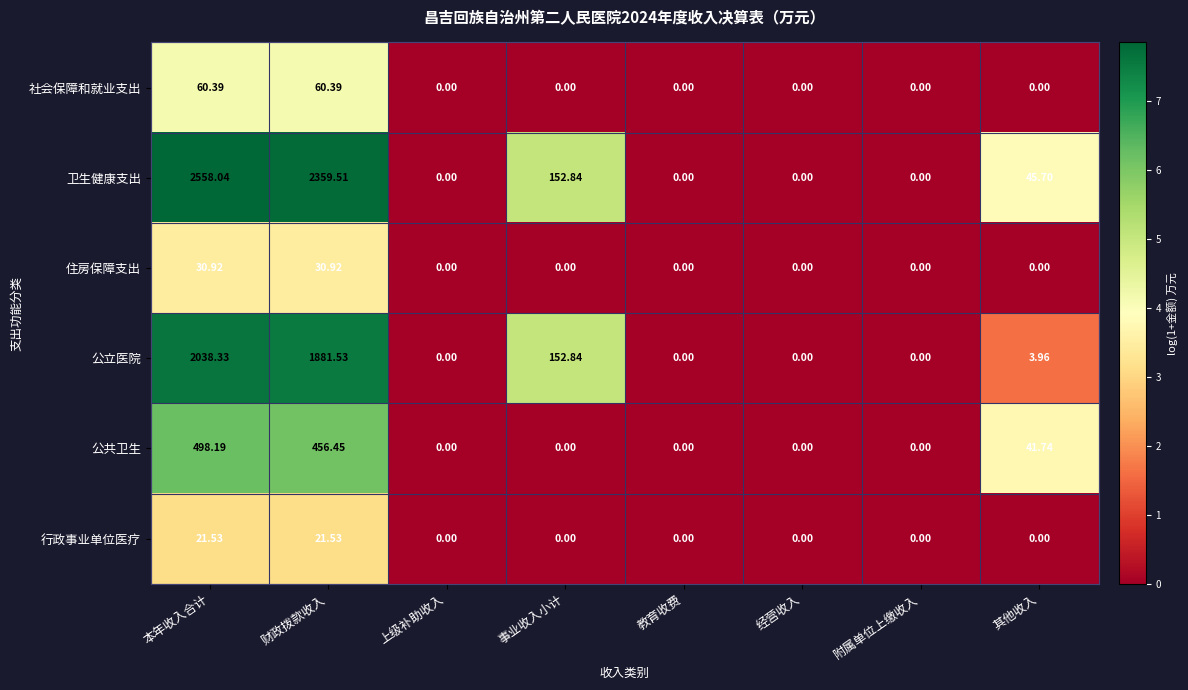

Which series has the largest total across all categories?

卫生健康支出